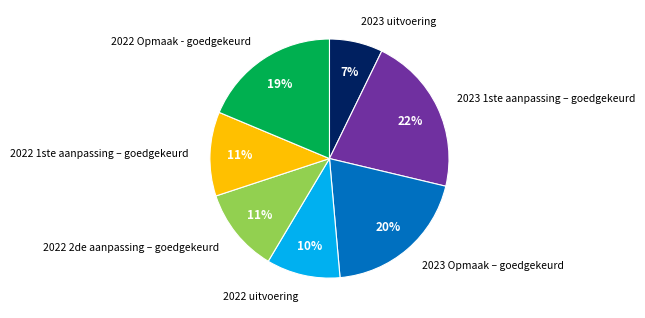

Is 2022 2de aanpassing – goedgekeurd the majority of the pie?

No